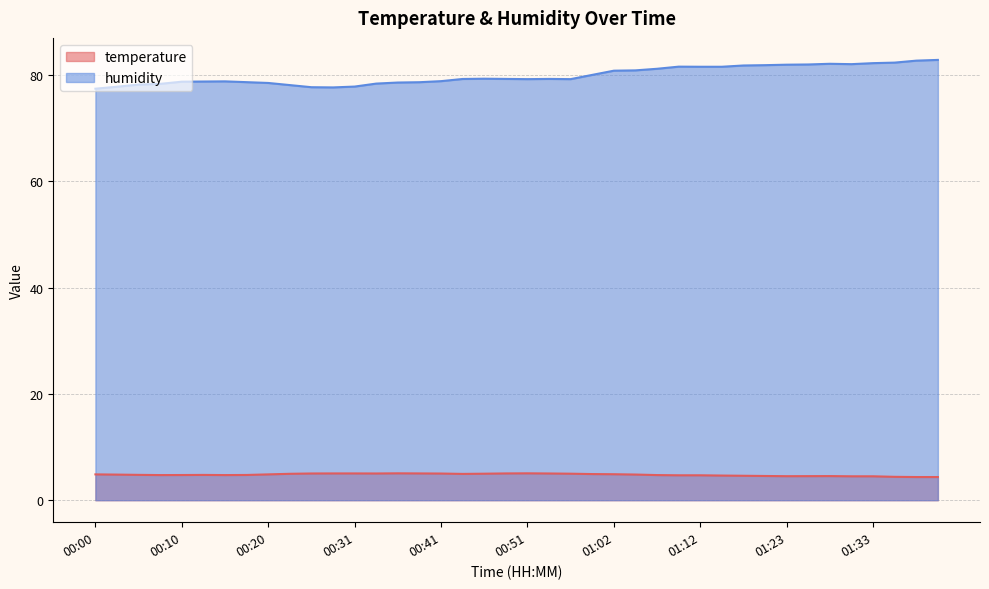

Reading right to left, transcribe all the data shown in this chart.

temperature: 01:41=4.4	01:39=4.4	01:36=4.4	01:33=4.5	01:30=4.5	01:28=4.5	01:25=4.5	01:23=4.5	01:20=4.6	01:17=4.6	01:15=4.6	01:12=4.7	01:10=4.7	01:07=4.7	01:04=4.8	01:02=4.9	00:59=4.9	00:56=5.0	00:54=5.0	00:51=5.1	00:49=5.0	00:46=5.0	00:44=5.0	00:41=5.0	00:38=5.0	00:36=5.1	00:33=5.0	00:31=5.0	00:28=5.0	00:26=5.0	00:23=5.0	00:20=4.9	00:18=4.8	00:15=4.7	00:13=4.8	00:10=4.7	00:08=4.7	00:05=4.8	00:02=4.8	00:00=4.9
humidity: 01:41=82.9	01:39=82.8	01:36=82.4	01:33=82.3	01:30=82.1	01:28=82.2	01:25=82.0	01:23=82.0	01:20=81.9	01:17=81.8	01:15=81.6	01:12=81.6	01:10=81.6	01:07=81.2	01:04=80.9	01:02=80.9	00:59=80.1	00:56=79.3	00:54=79.3	00:51=79.3	00:49=79.3	00:46=79.3	00:44=79.3	00:41=78.9	00:38=78.7	00:36=78.6	00:33=78.4	00:31=77.9	00:28=77.7	00:26=77.8	00:23=78.2	00:20=78.5	00:18=78.7	00:15=78.8	00:13=78.8	00:10=78.8	00:08=78.4	00:05=78.2	00:02=77.8	00:00=77.5